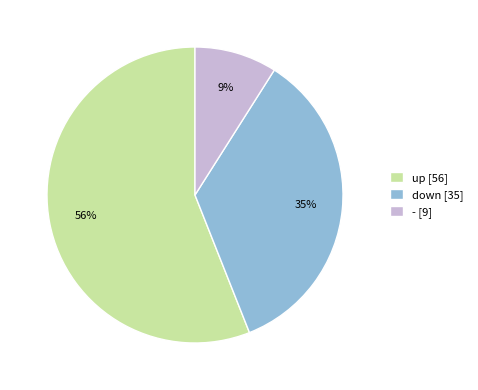

Rank the categories by value from highest to lowest.

up, down, -